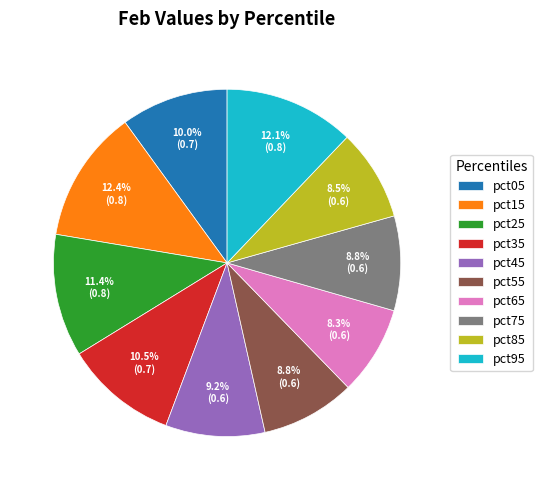

Is it true that pct45 is 9% of the pie?

True